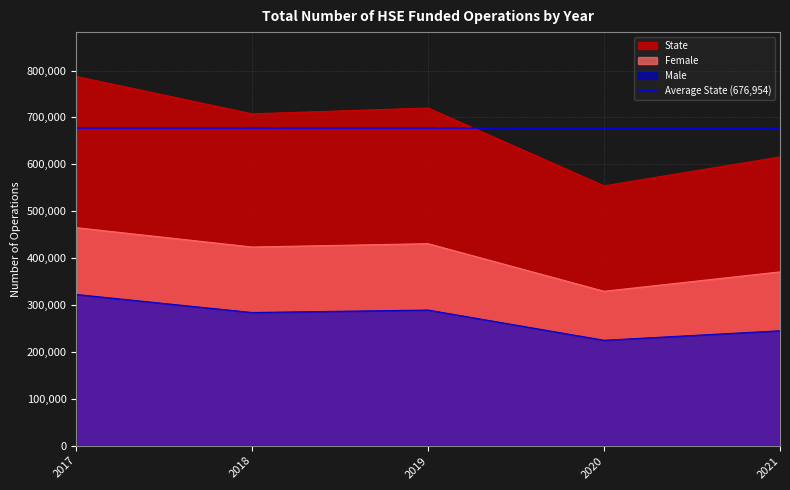

Between 2018 and 2020, which series saw the biggest shift?

State